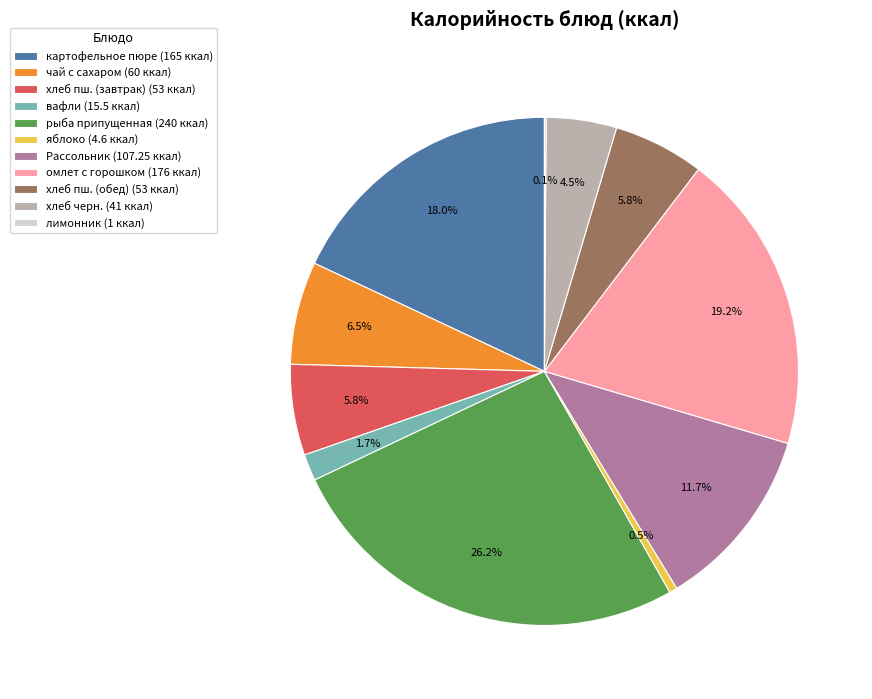

Combined, what portion of the pie is омлет с горошком (176 ккал) and вафли (15.5 ккал)?

20.9%